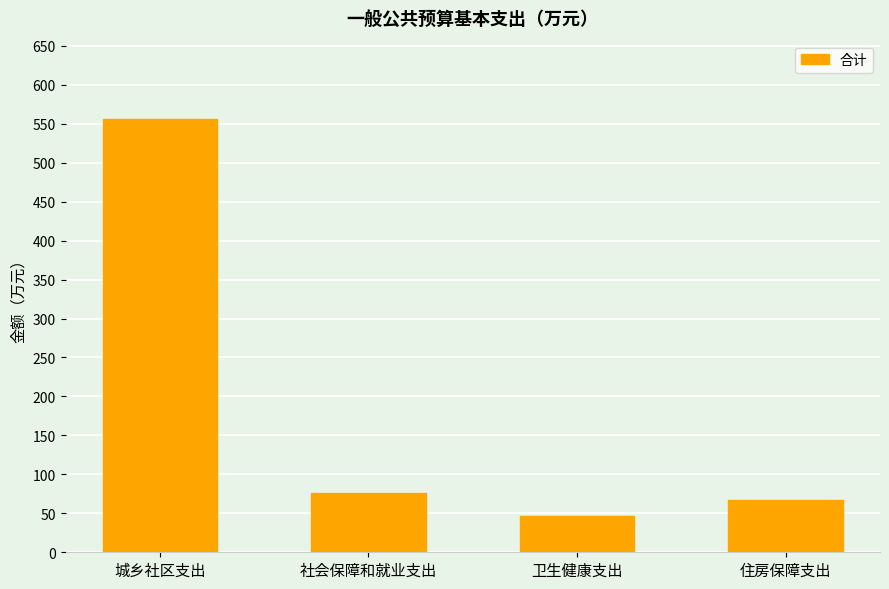

How many values are below 75?

2